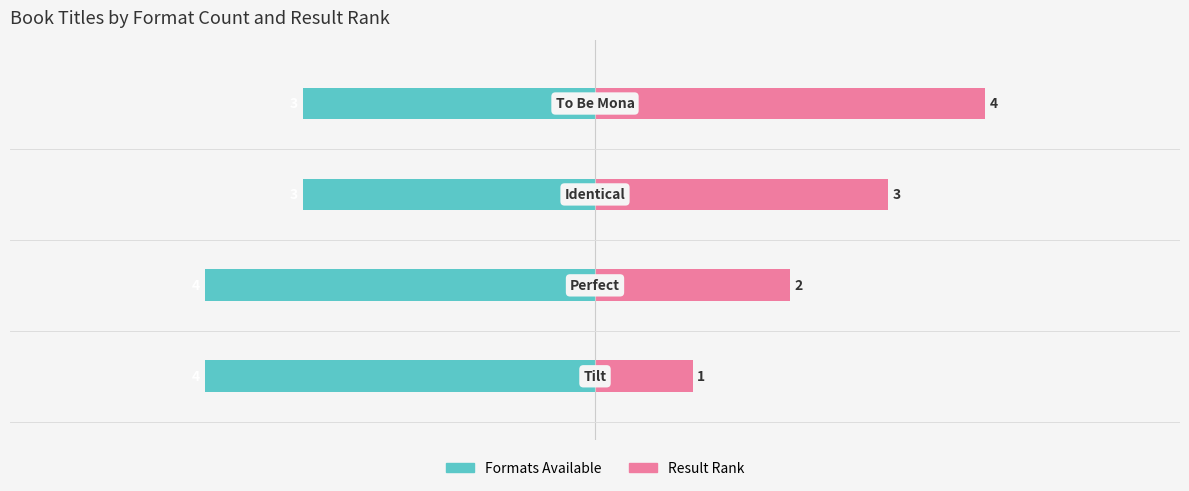

What is the difference between the second highest and second lowest values in the Result Rank series?

1